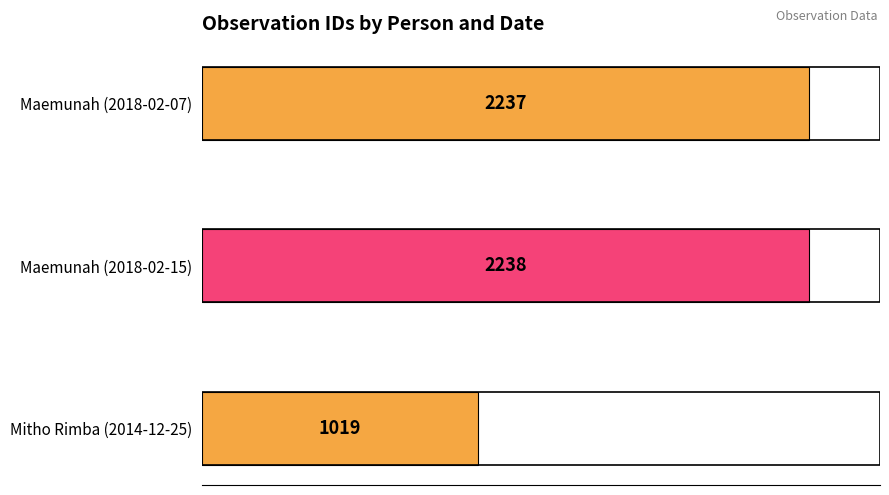

At which category does the chart reach its peak across all series?

Maemunah (2018-02-15)